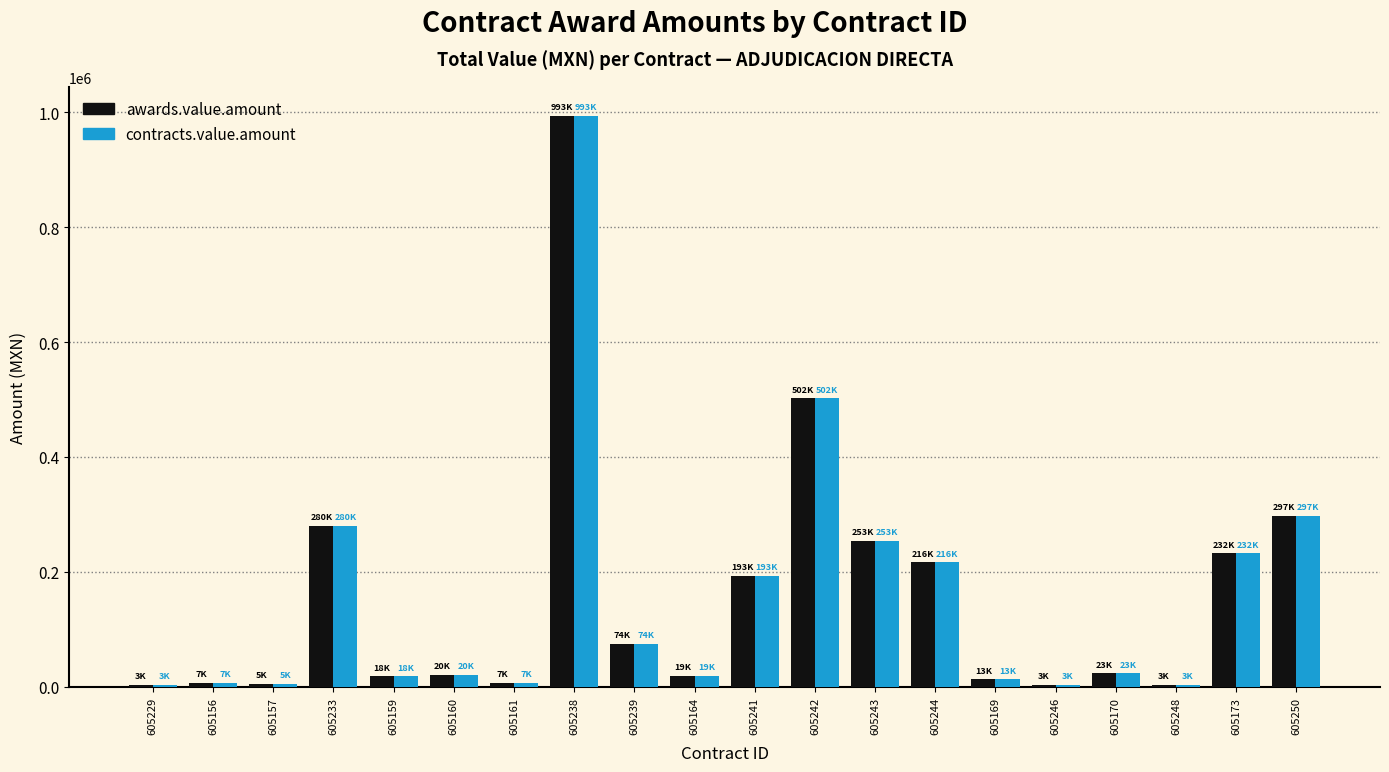

What is the average value of the contracts.value.amount series?

158676